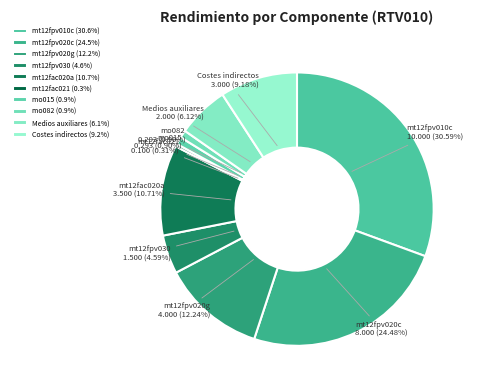

To the nearest percent, what portion does mt12fpv030 represent?

5%